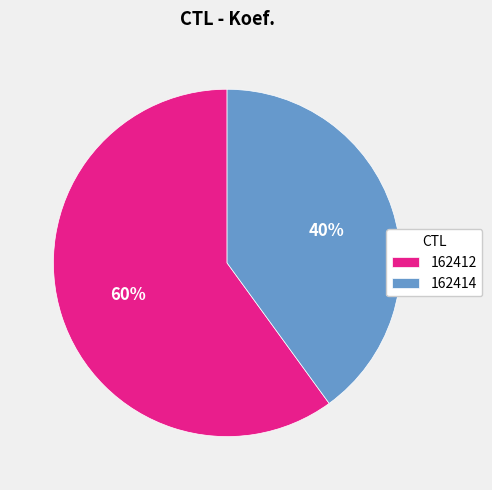

How many segments does this pie chart have?

2